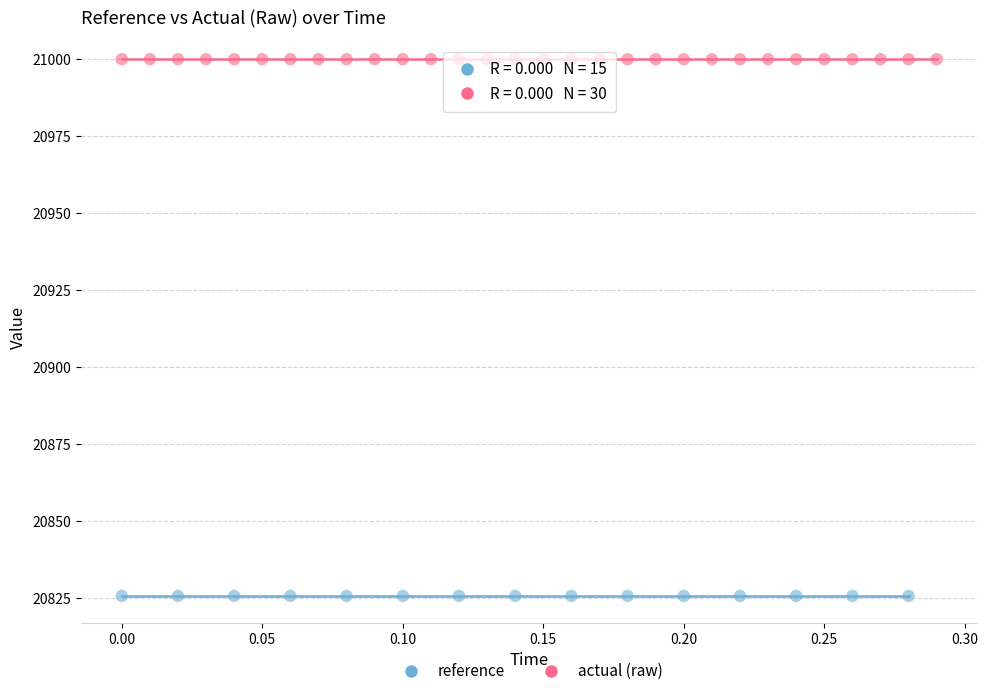

Which series contains the lowest Y value?

reference